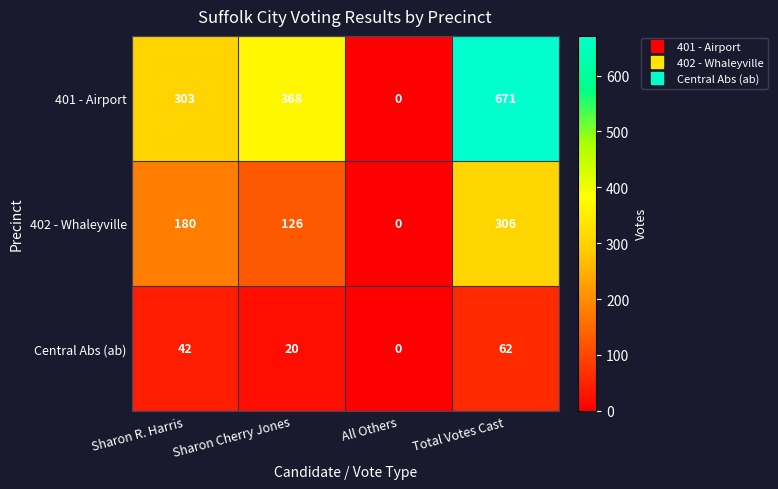

What is the difference between the Central Abs (ab) values at All Others and Sharon Cherry Jones?

20